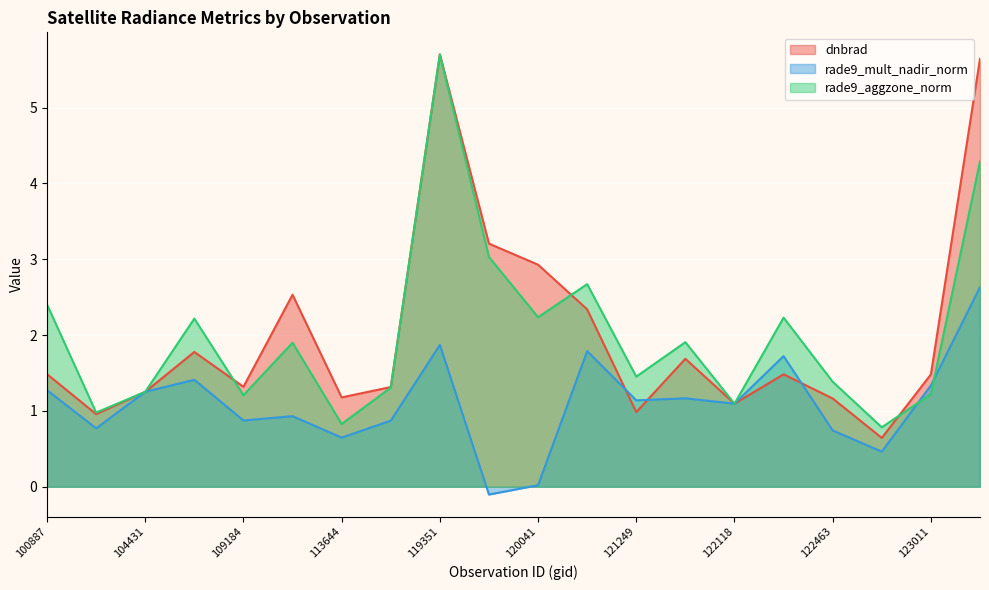

At which category does the chart reach its minimum across all series?

119873